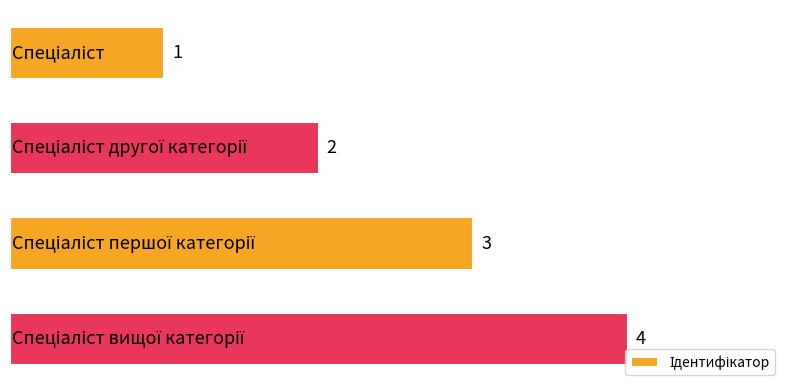

What is the greatest value displayed?

4